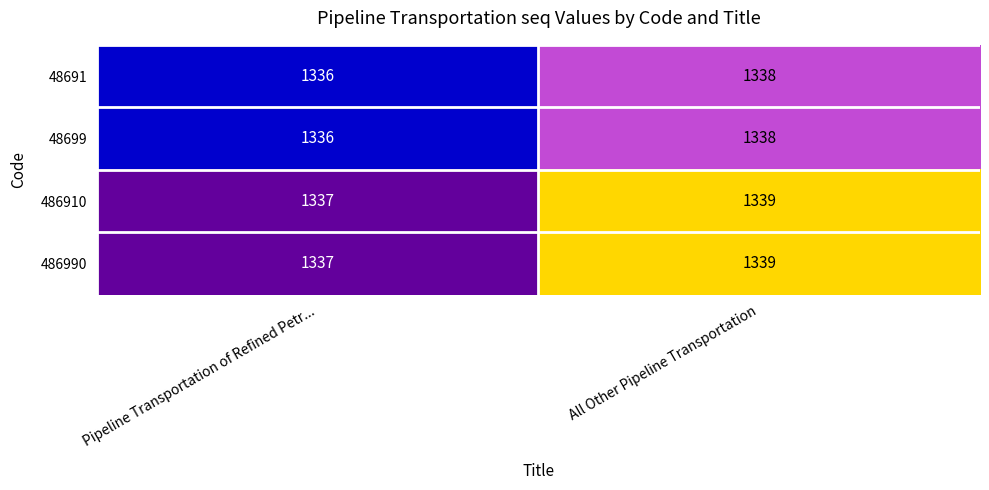

At which category is the sum across all series the highest?

All Other Pipeline Transportation